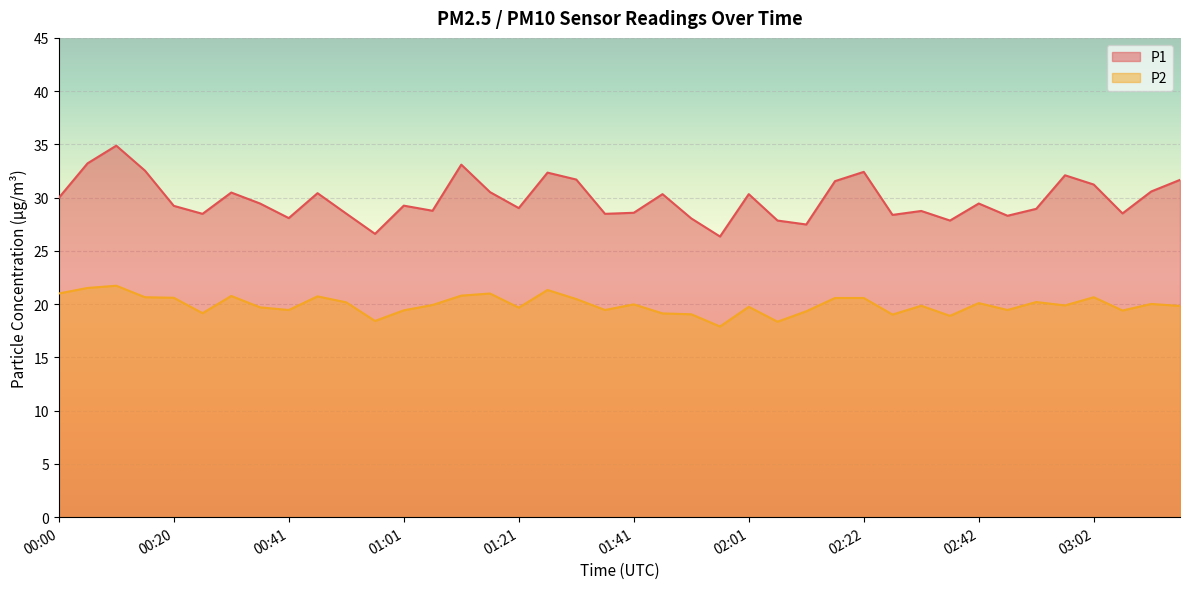

True or false: P1 and P2 cross at least once.

False